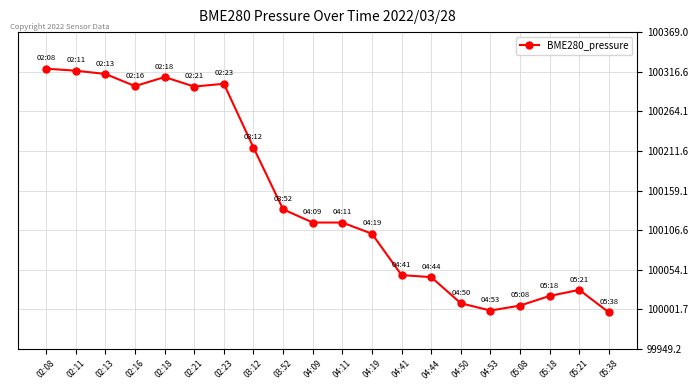

How many values are below 100116?

9